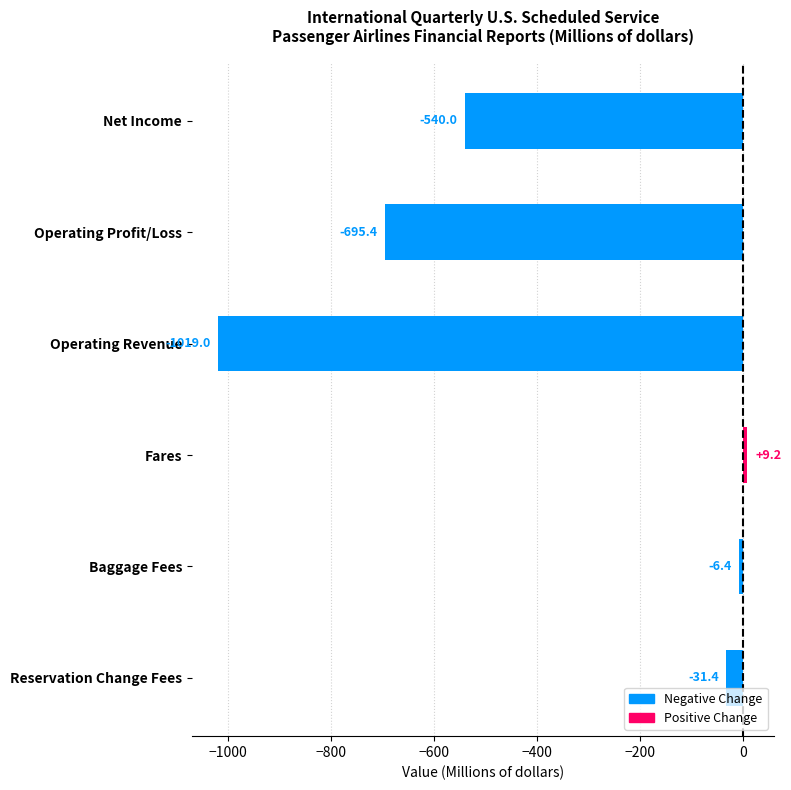

What value does the data have at Operating Revenue?

-1019.0